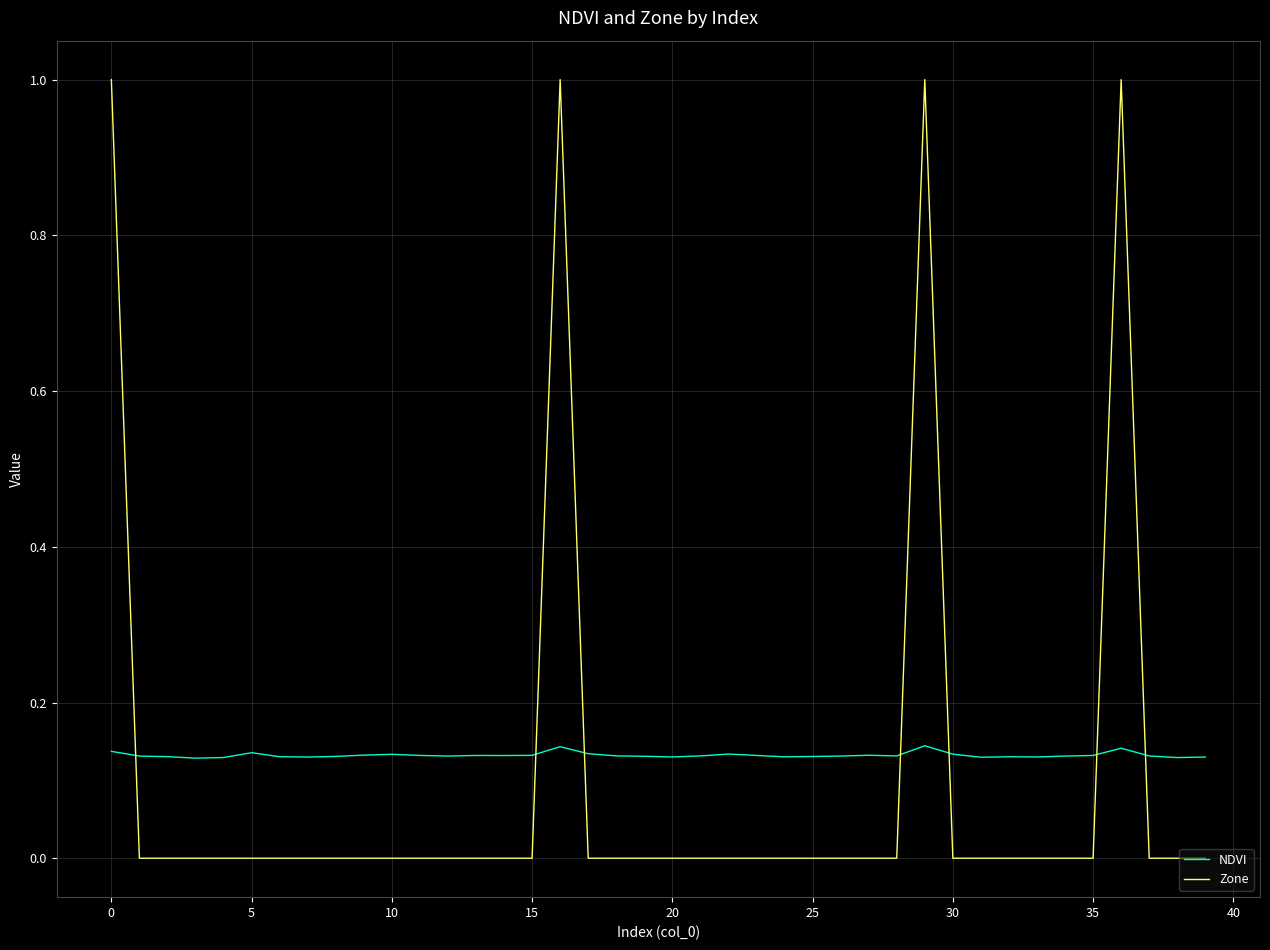

What is the difference between the maximum and minimum values in the Zone series?

1.0